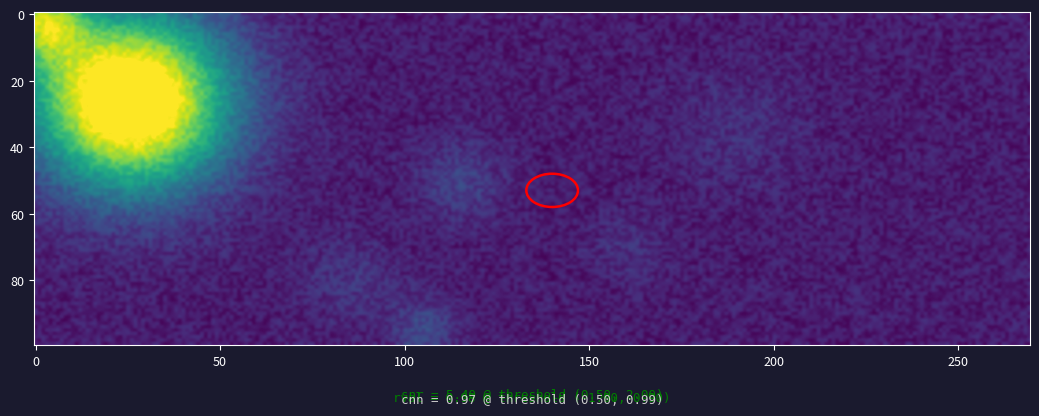

Count the number of data series in this chart.

2